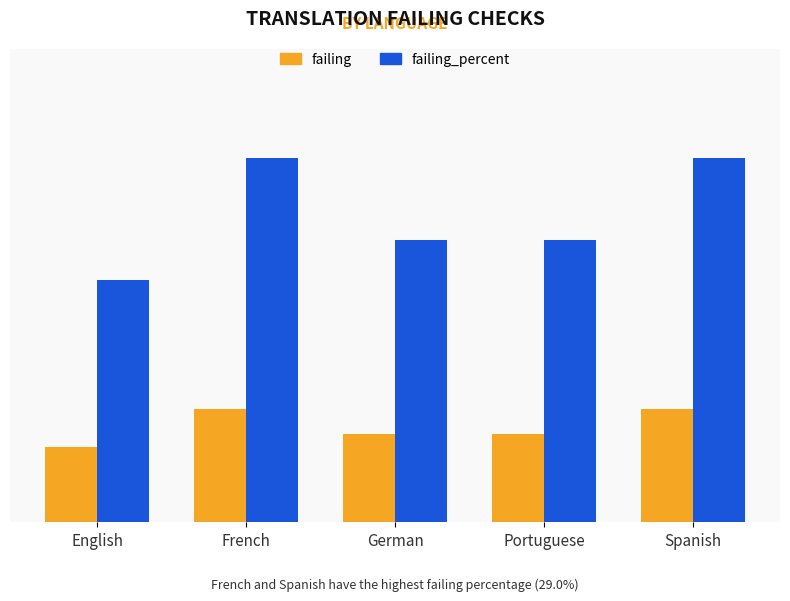

What are all the series names shown in the legend?

failing, failing_percent